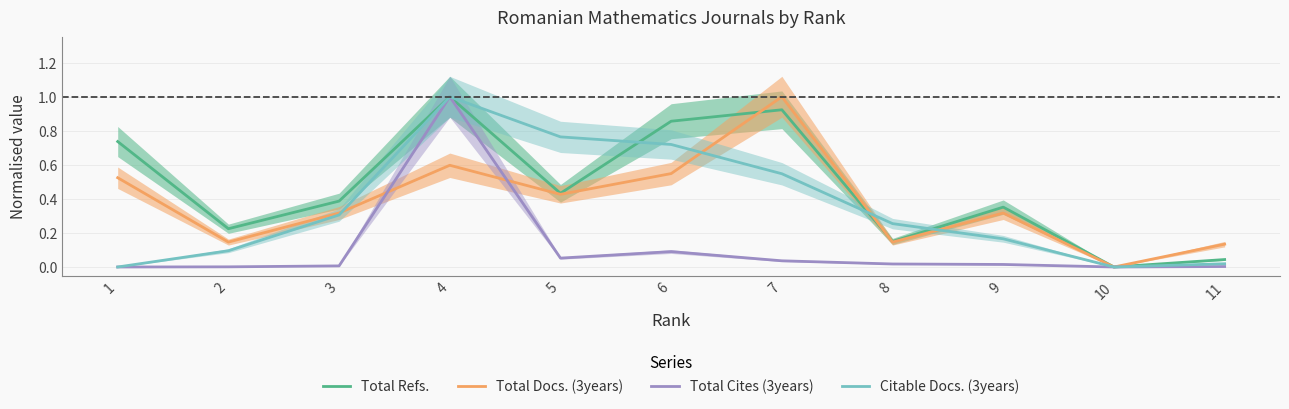

What is the sum of the Citable Docs. (3years) values at 6 and 9?

0.9